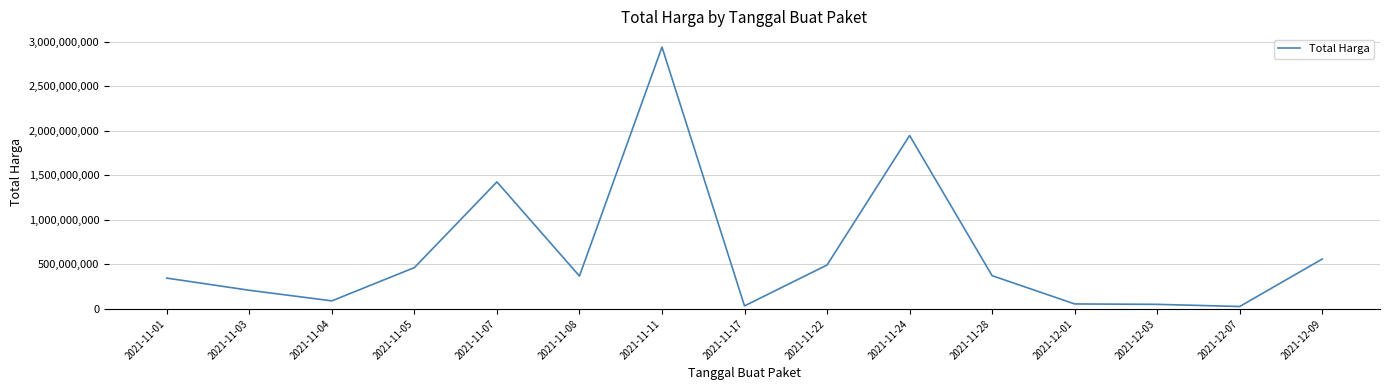

At which label is the value closest to 1483173270?

2021-11-07